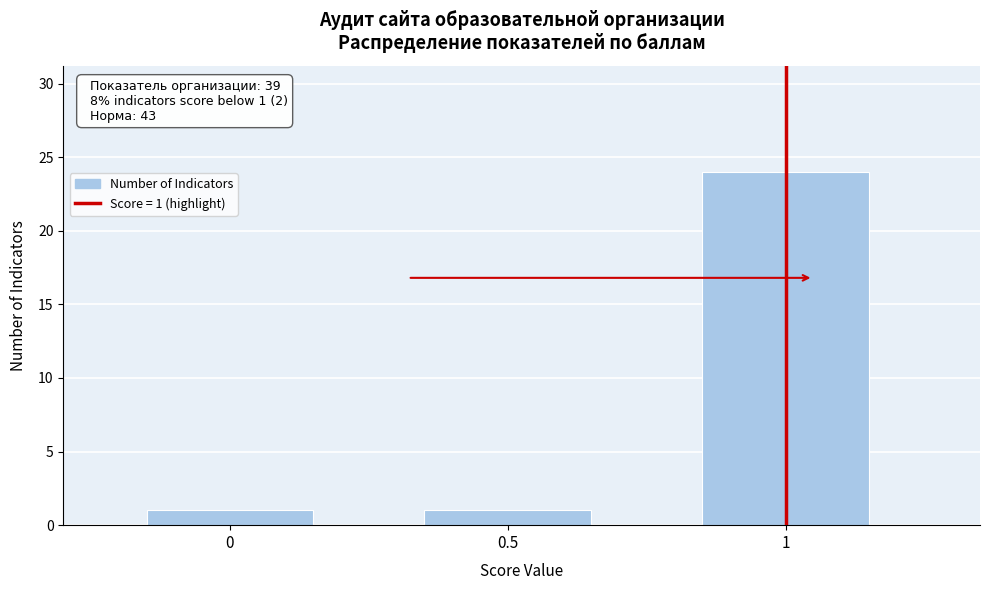

Reading left to right, extract all data points from this chart.

1	1	24